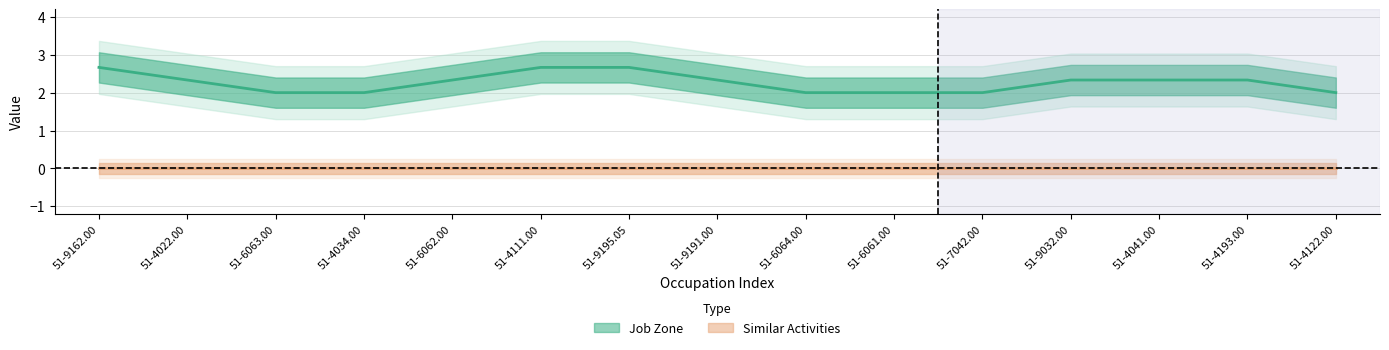

Which series has the widest spread of values?

Job Zone